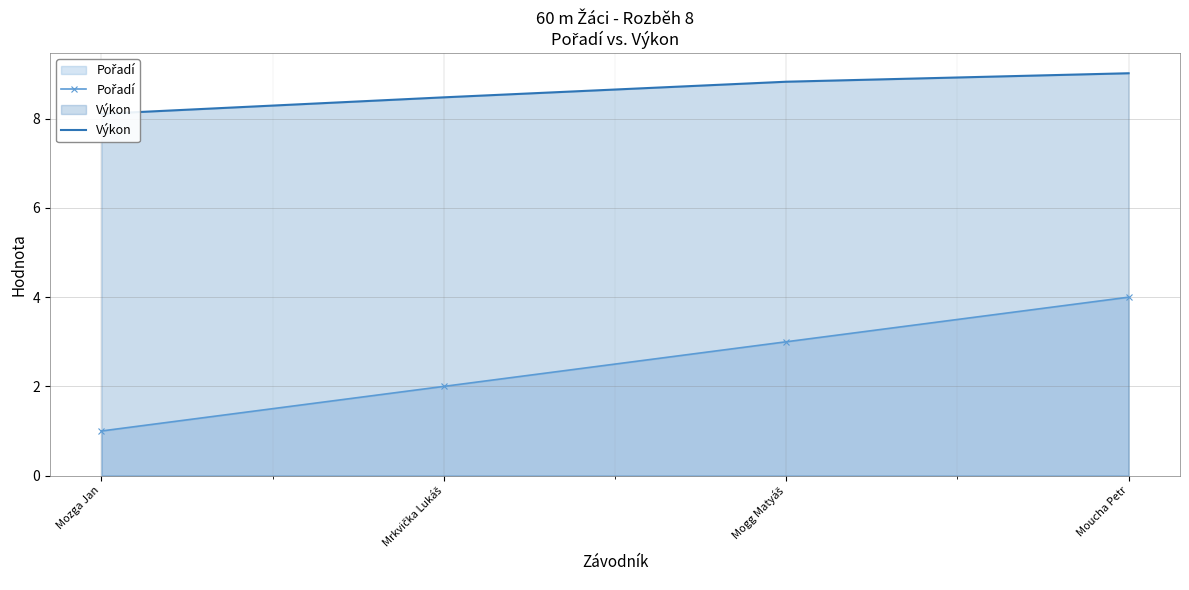

How many lines are shown in the chart?

2